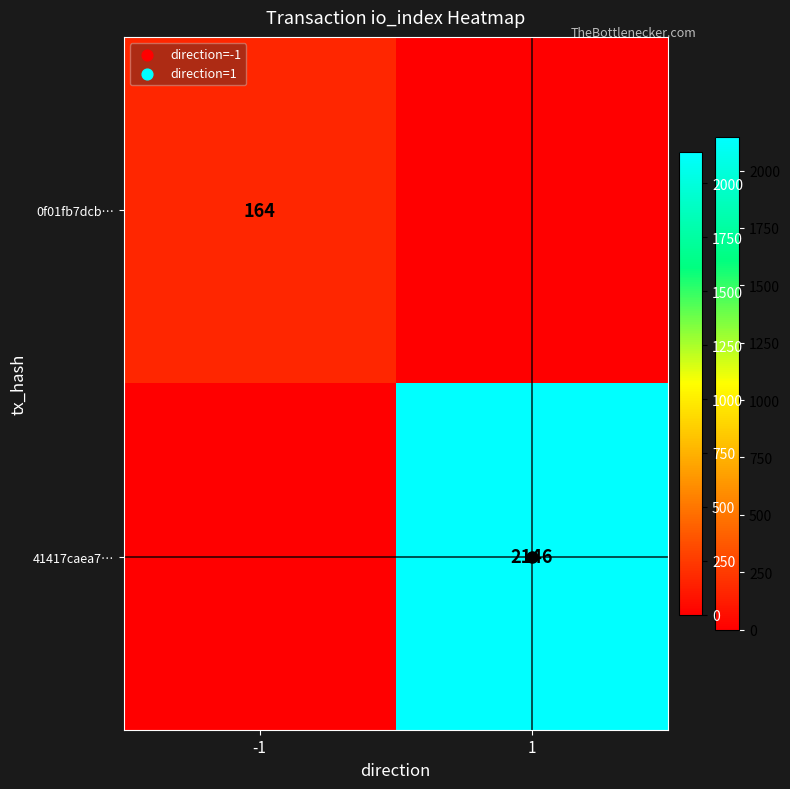

Which label corresponds to the smallest value in the chart?

1